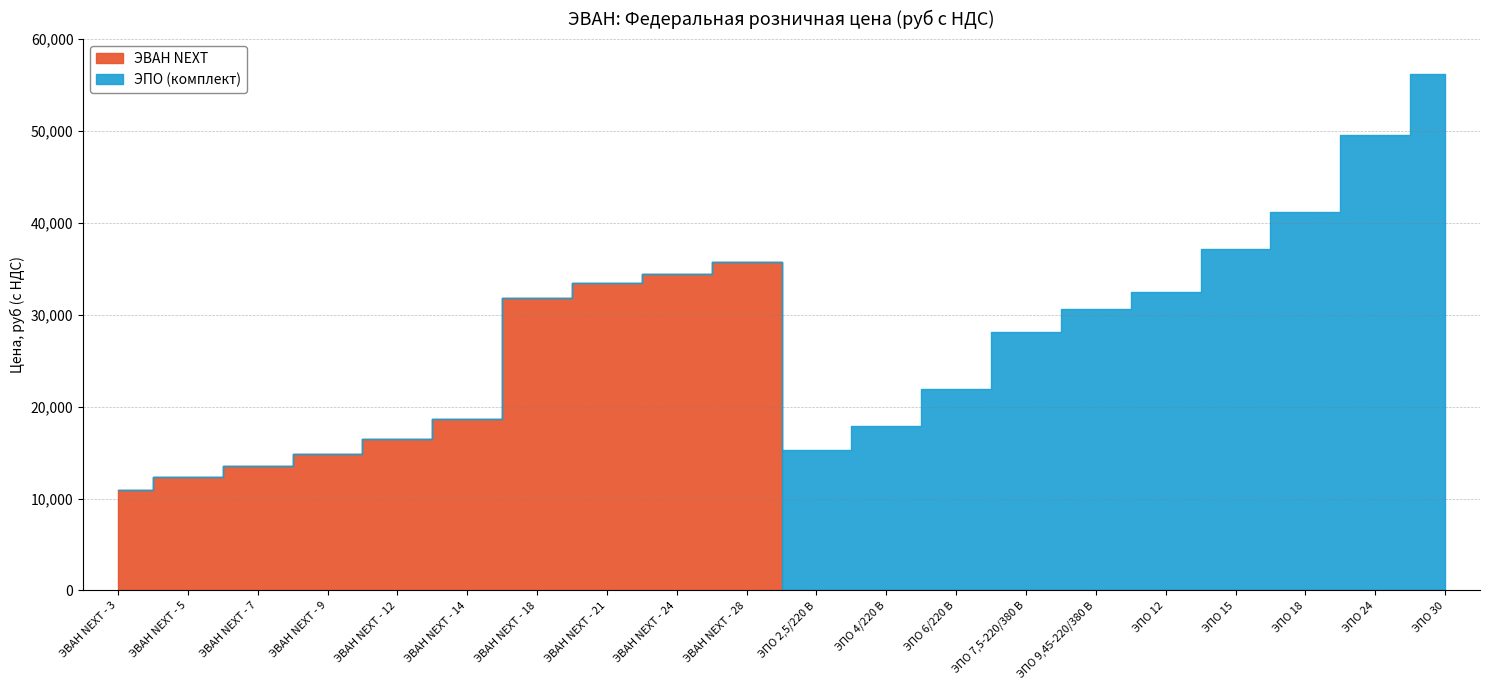

How many times do ЭВАН NEXT and ЭПО (комплект) cross each other?

1